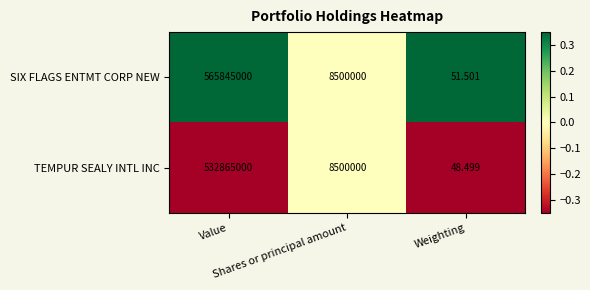

What is the maximum value shown in the chart?

565845000.0